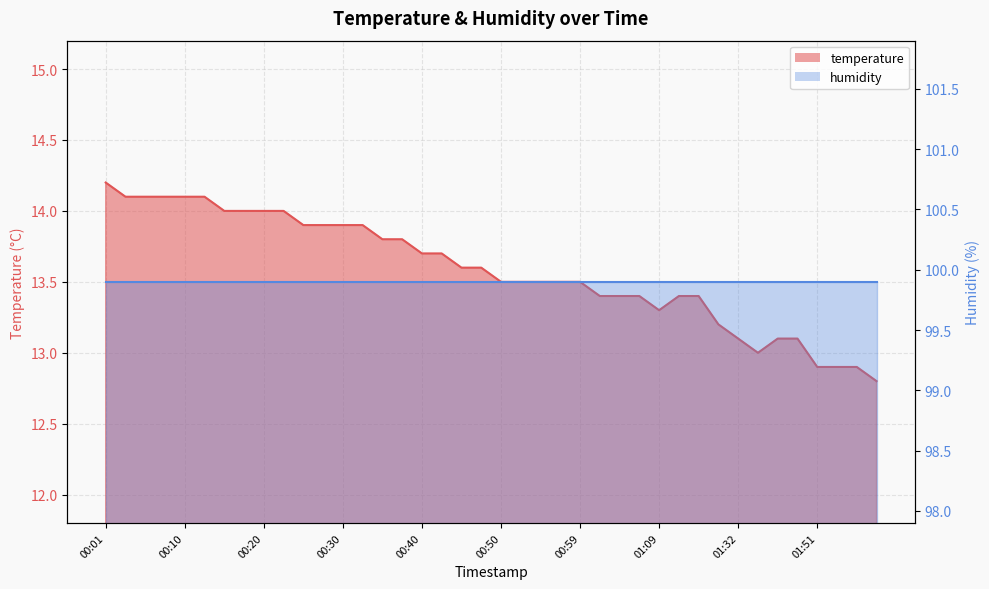

True or false: there are more than 1 points higher than both neighbors.

False